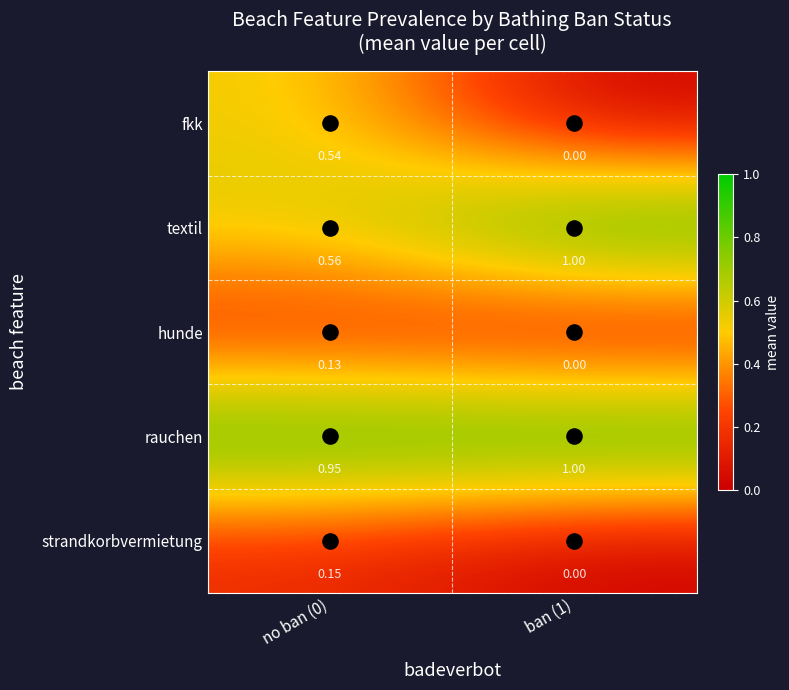

Which series has the largest total across all categories?

rauchen